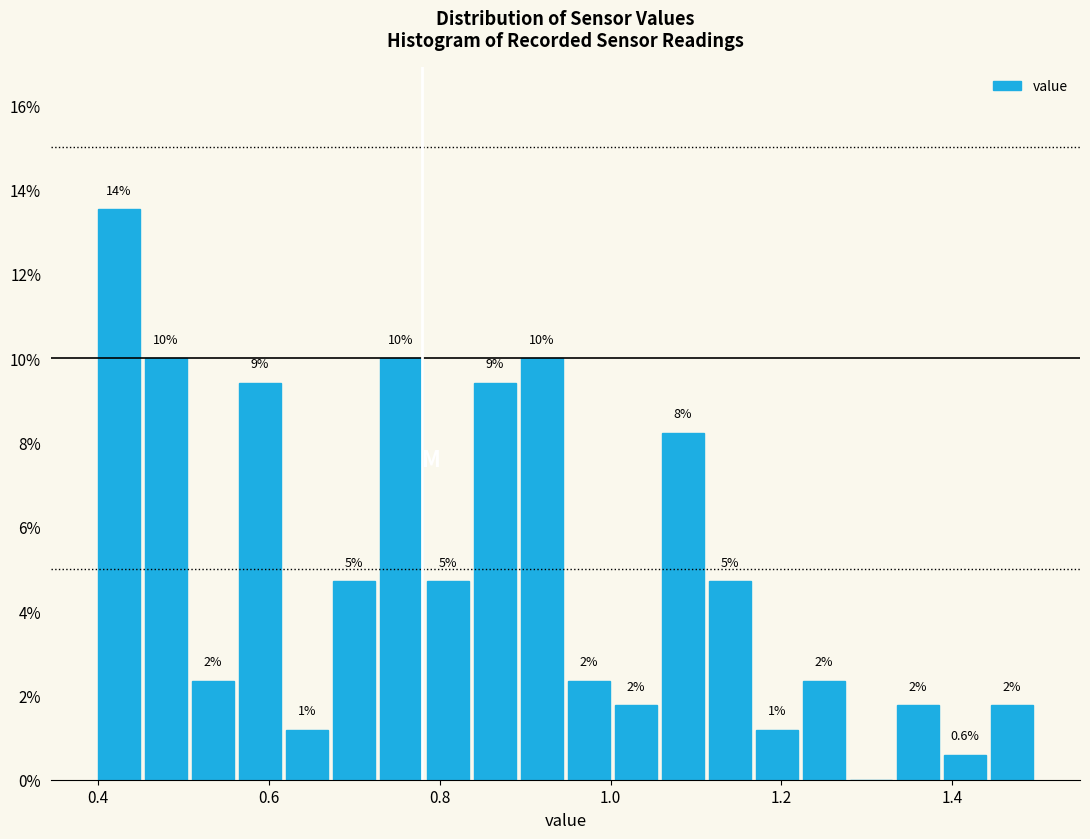

Read against the x-axis, roughly where is the centre of the tallest bar?

0.42